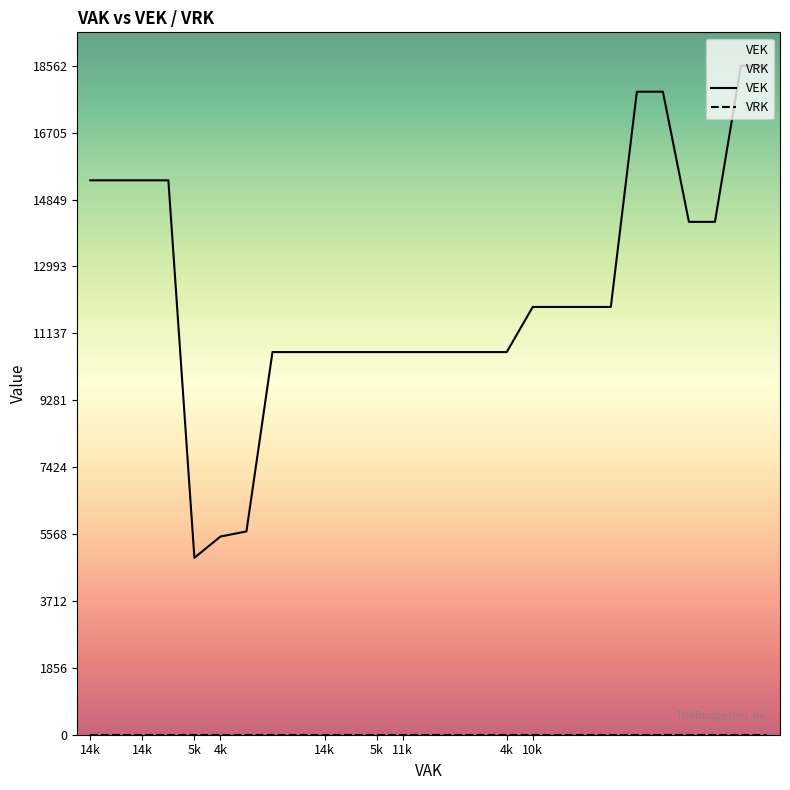

Does the chart display data point markers on the line(s)?

No